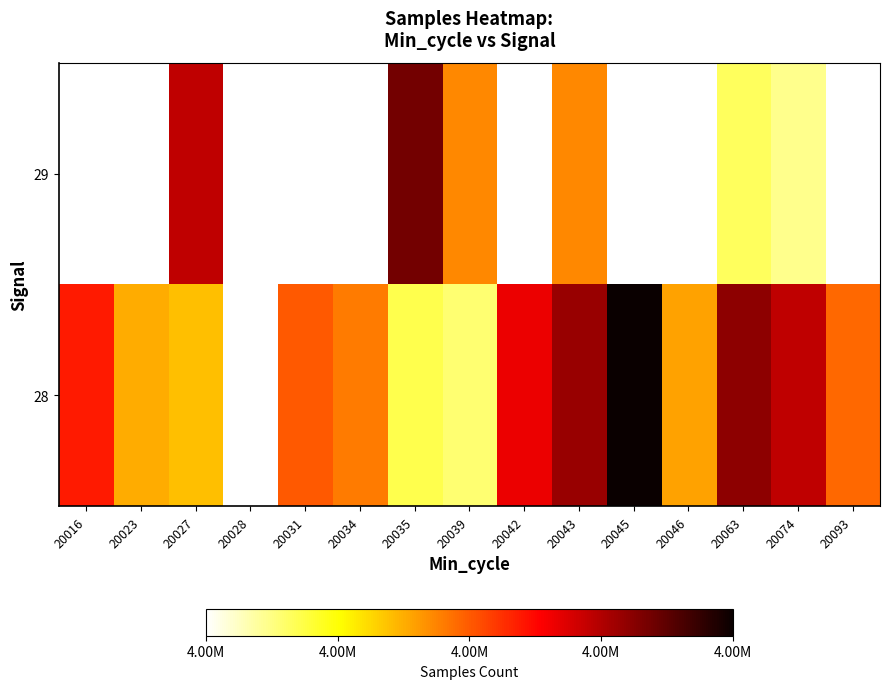

What is the spread (max minus min) of values at 20074?

5335.0